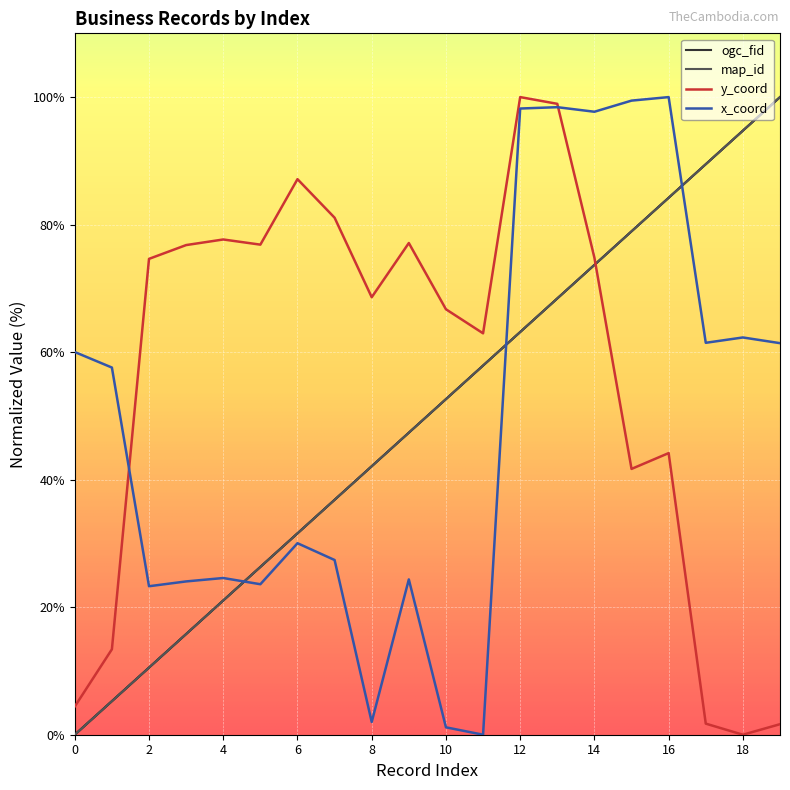

What is the value of the y_coord point at the 11th from the left?

66.7